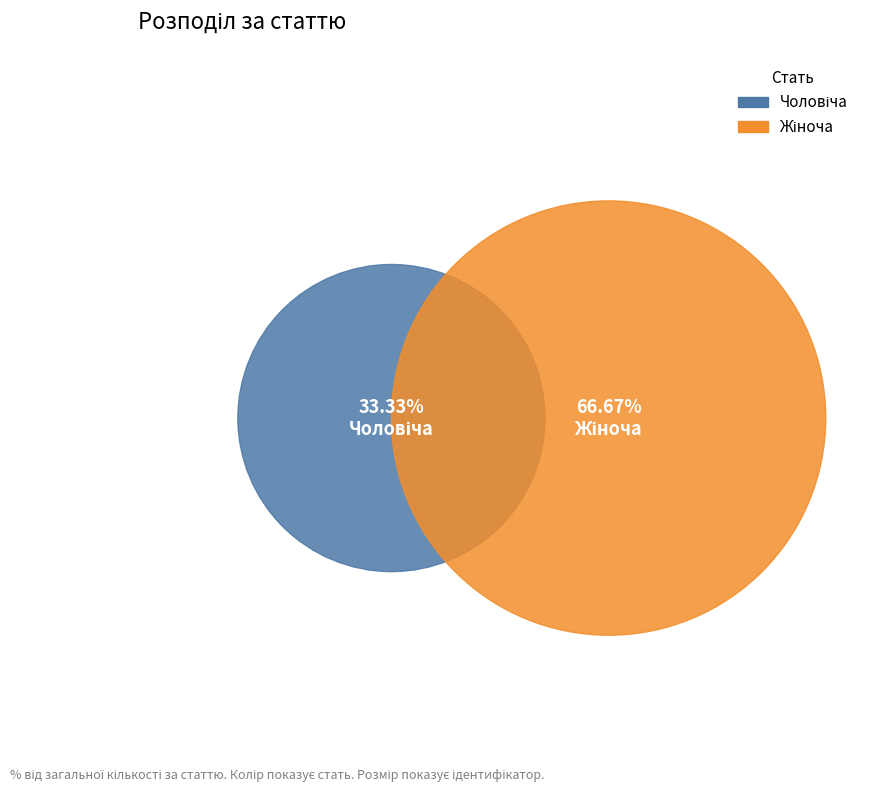

Count the number of slices in the pie.

2